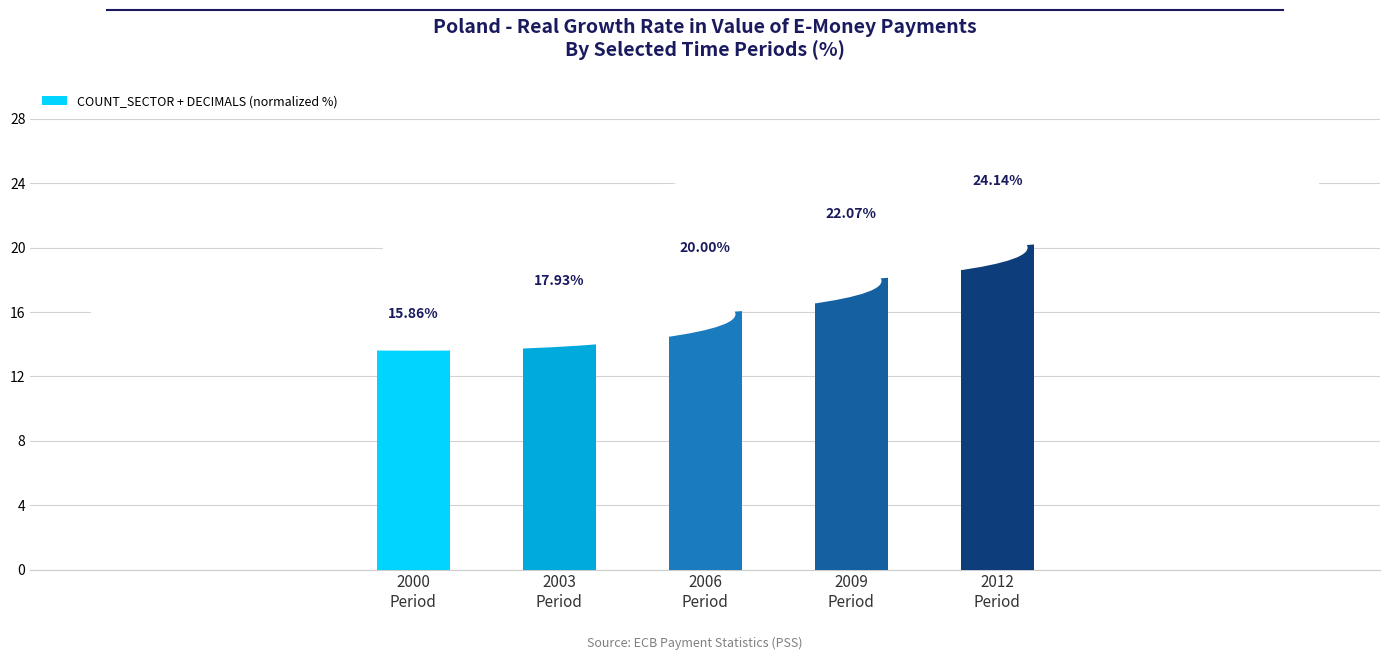

Does the chart contain stacked bars?

No